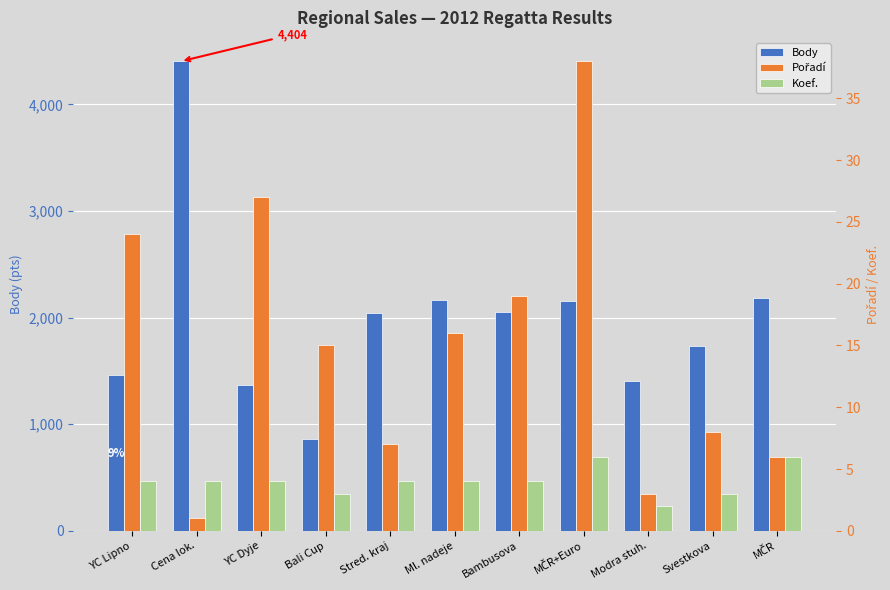

What is the sum of the Koef. values at Stred. kraj and Bambusova?

8